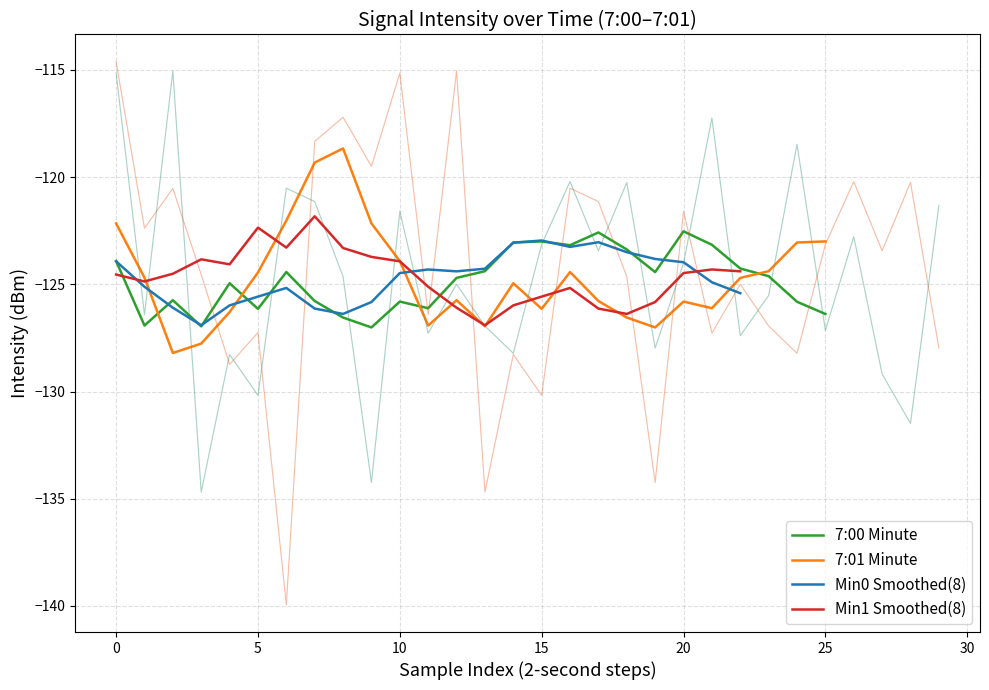

Between 4 and 36, which series saw the biggest shift?

7:01 min